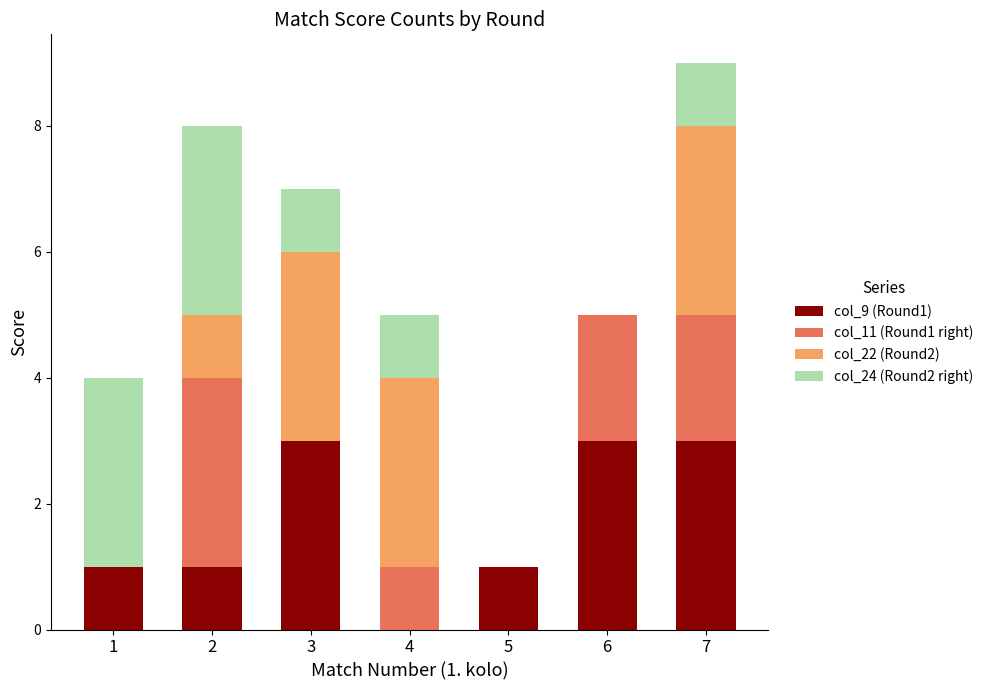

What is the sum of the col_9 (Round1) values at 1 and 2?

2